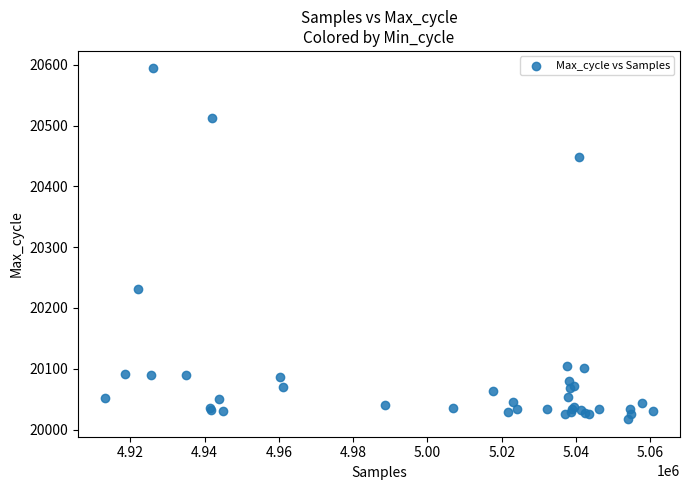

What Y value in the scatter plot is closest to 20305?

20232